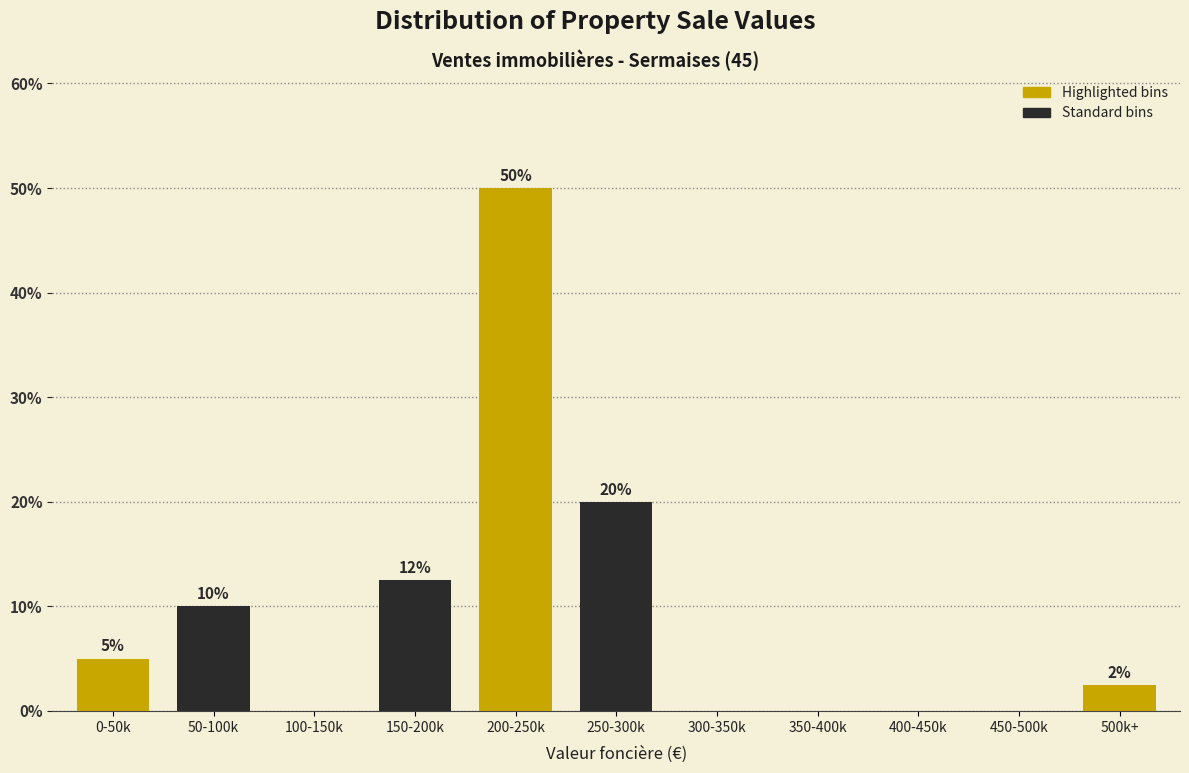

What is the greatest value displayed?

50.0